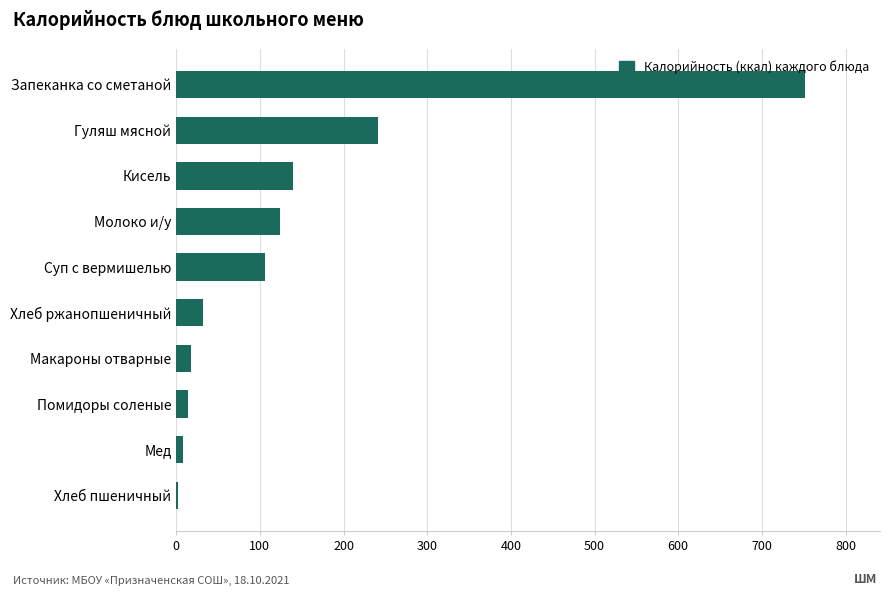

At which label is the value closest to 376?

Гуляш мясной